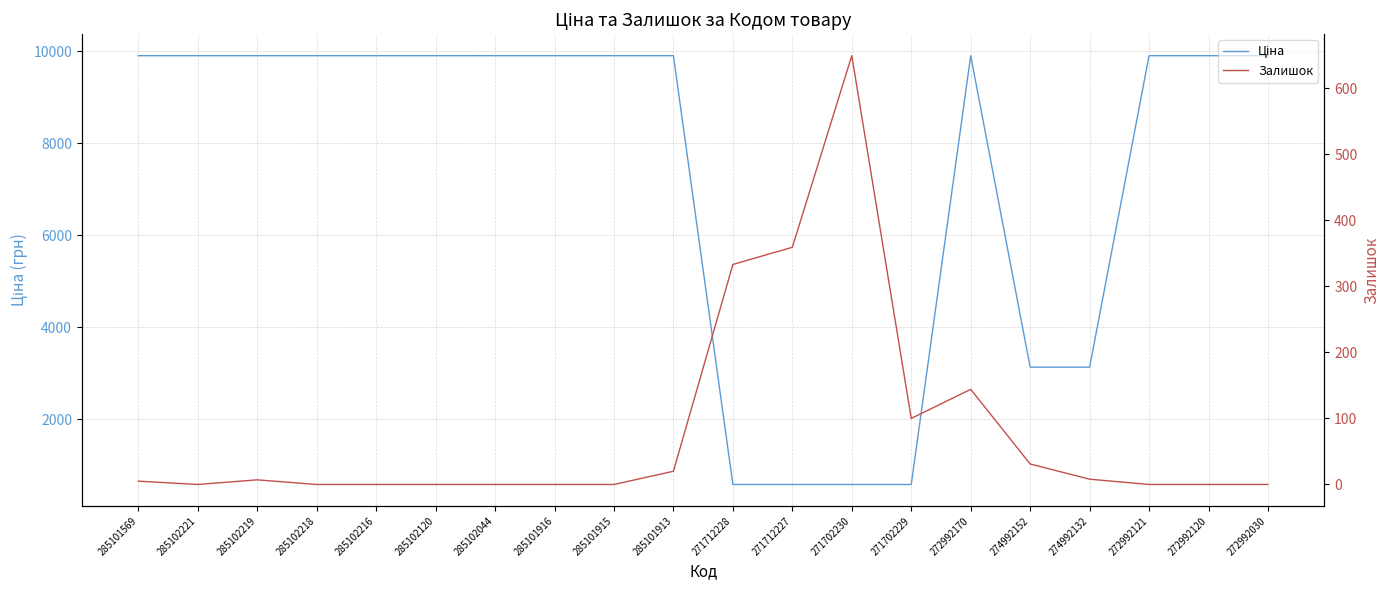

How many categories are shown in the chart?

20